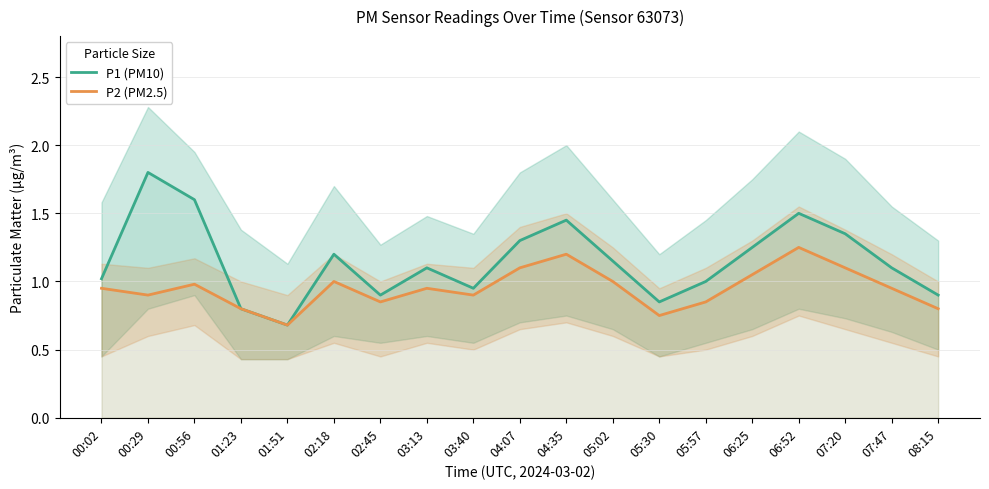

The P1 (PM10) series shows 0.9 at 06:25. True or false?

False